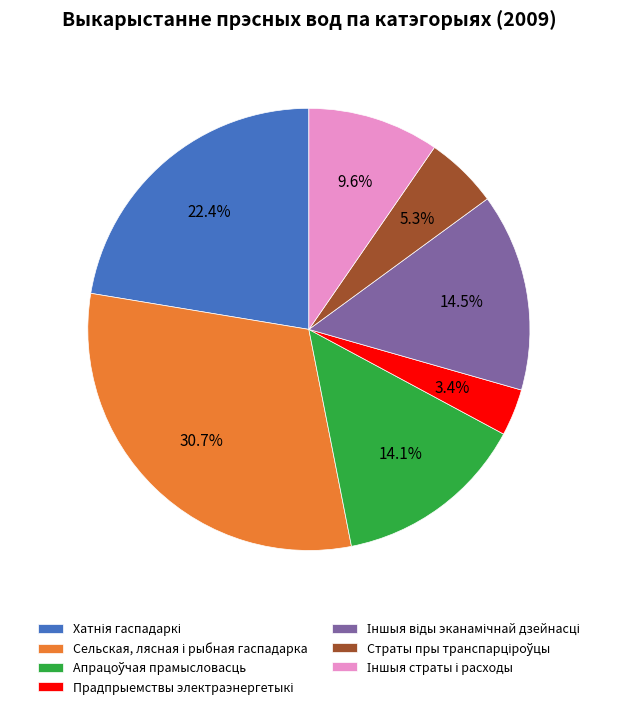

Is there a majority slice in this chart?

No